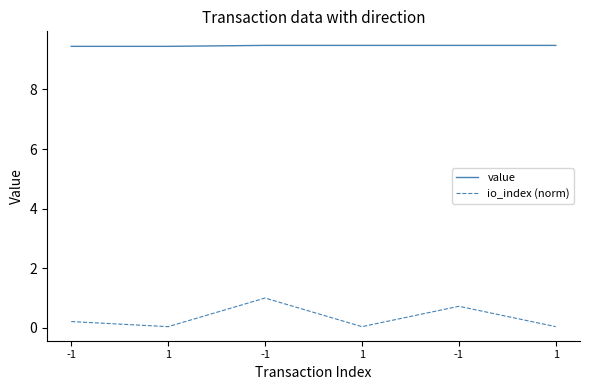

What are all the series names shown in the legend?

value, io_index (norm)